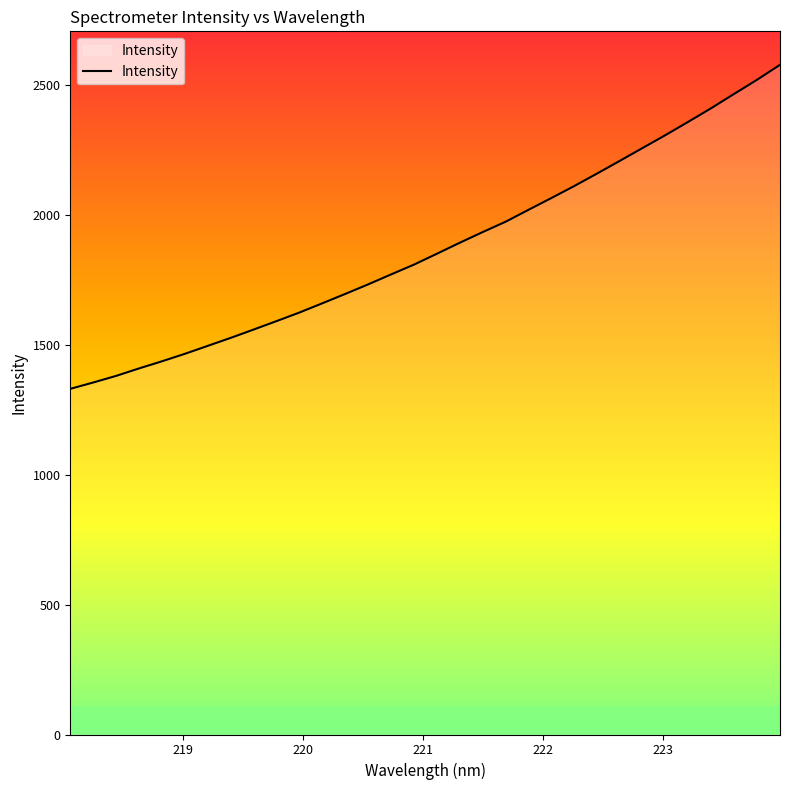

What is the smallest value displayed?

1330.9